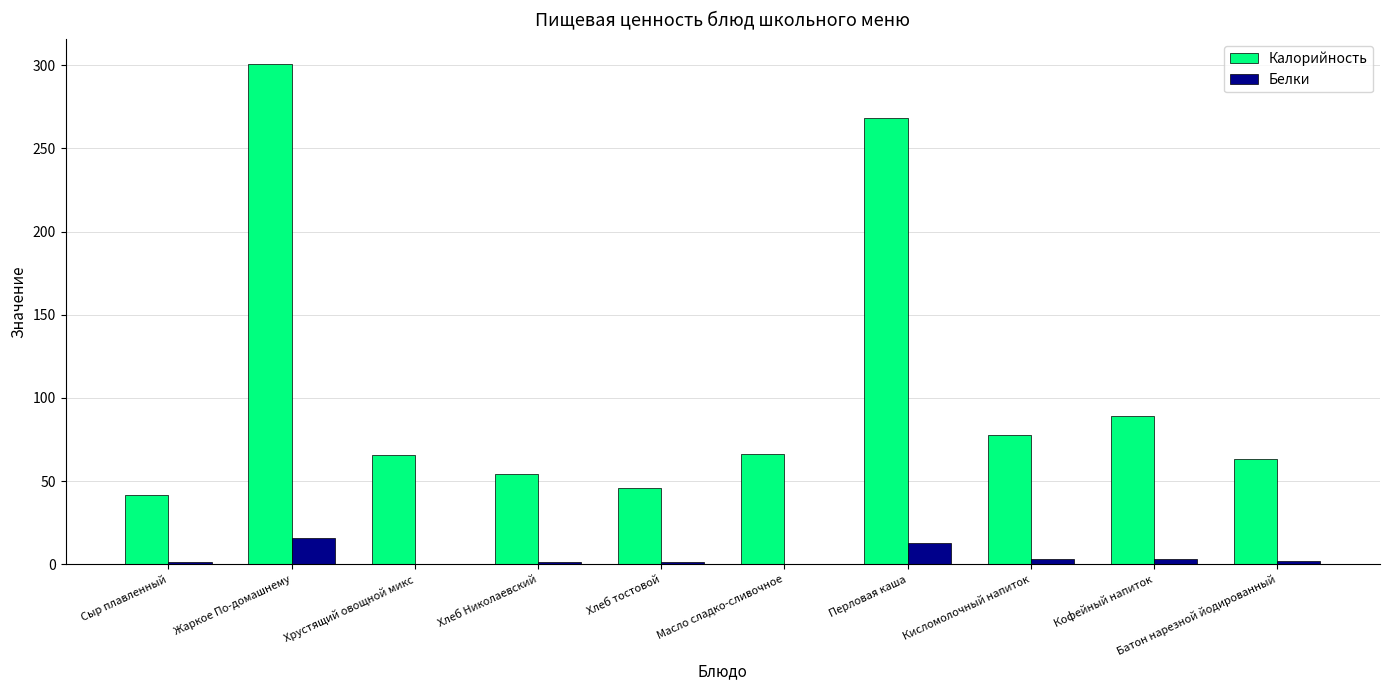

True or false: Калорийность has a value of 87.4 at Масло сладко-сливочное.

False